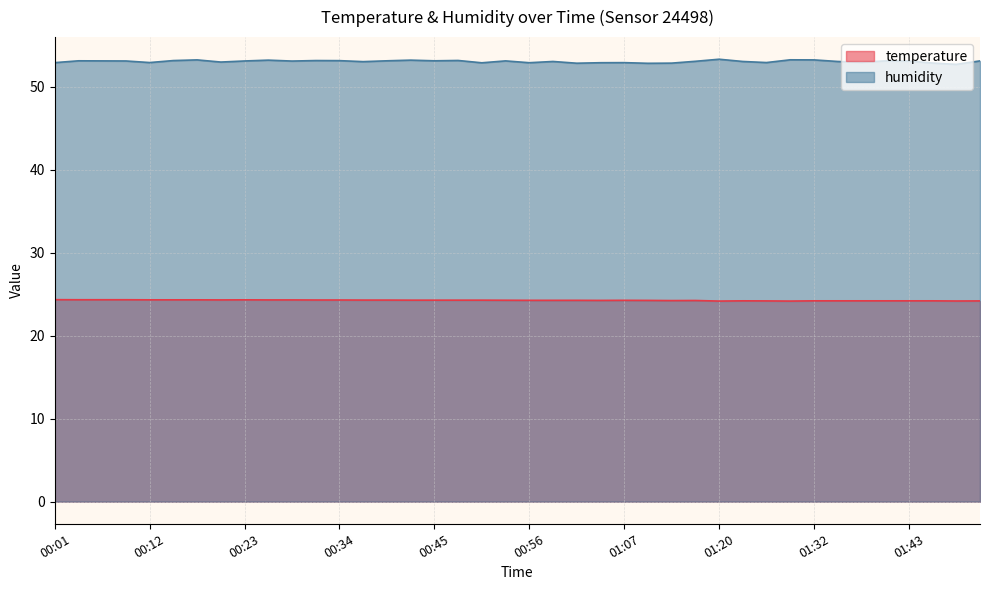

What is the difference between the temperature values at 01:29 and 00:26?

0.1